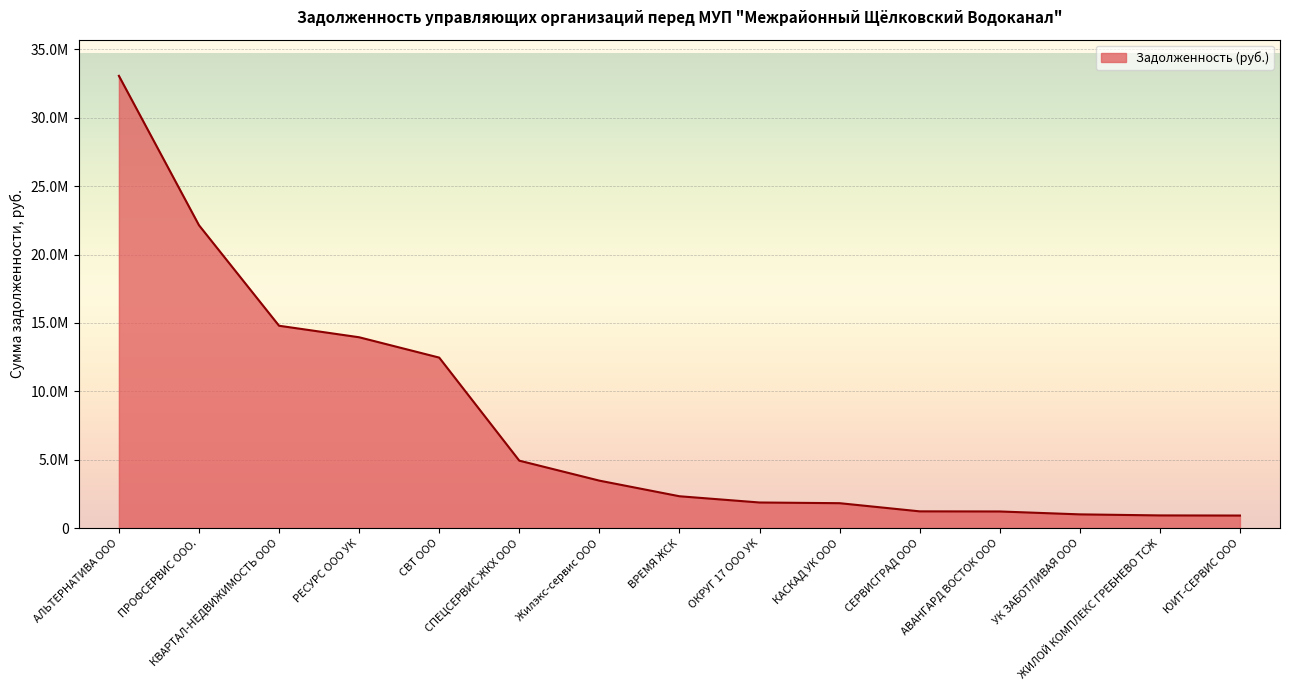

What position from the right is ЮИТ-СЕРВИС ООО?

1